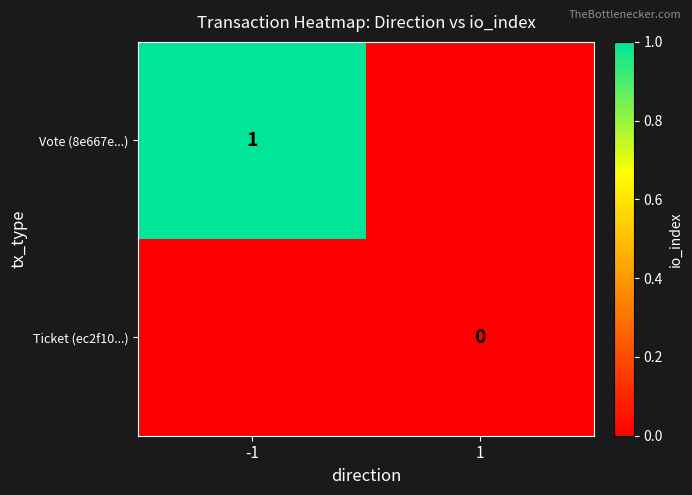

Is it true that Vote (8e667e...) equals 1 at -1?

True